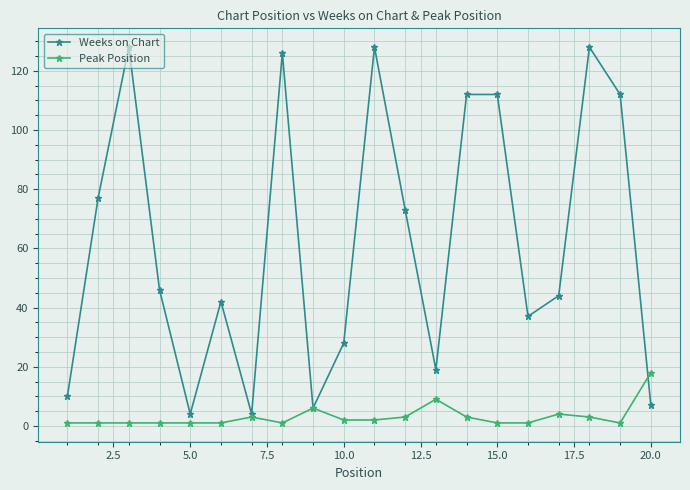

True or false: Peak Position has more than 2 interior local peaks.

True